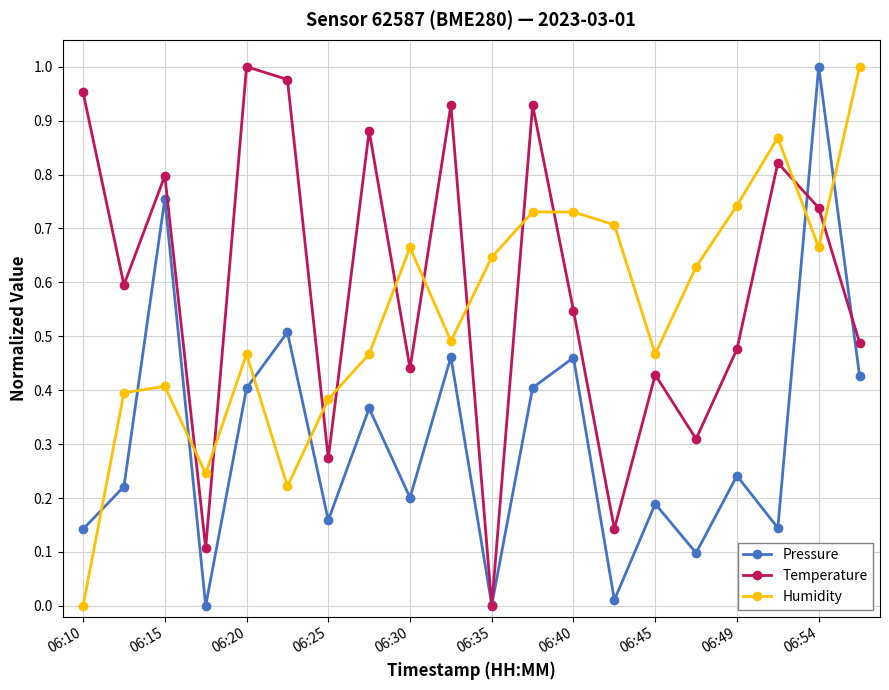

True or false: Humidity and Temperature cross at least once.

True